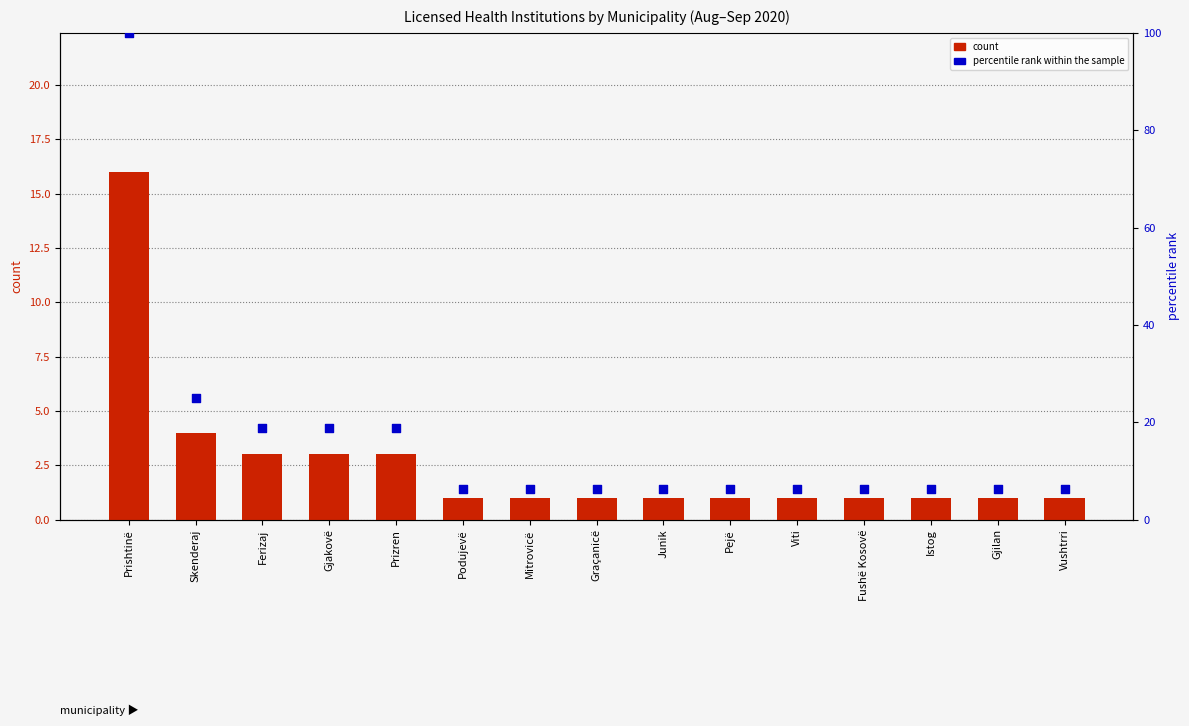

Which series has the widest spread of Y values?

percentile rank within sample